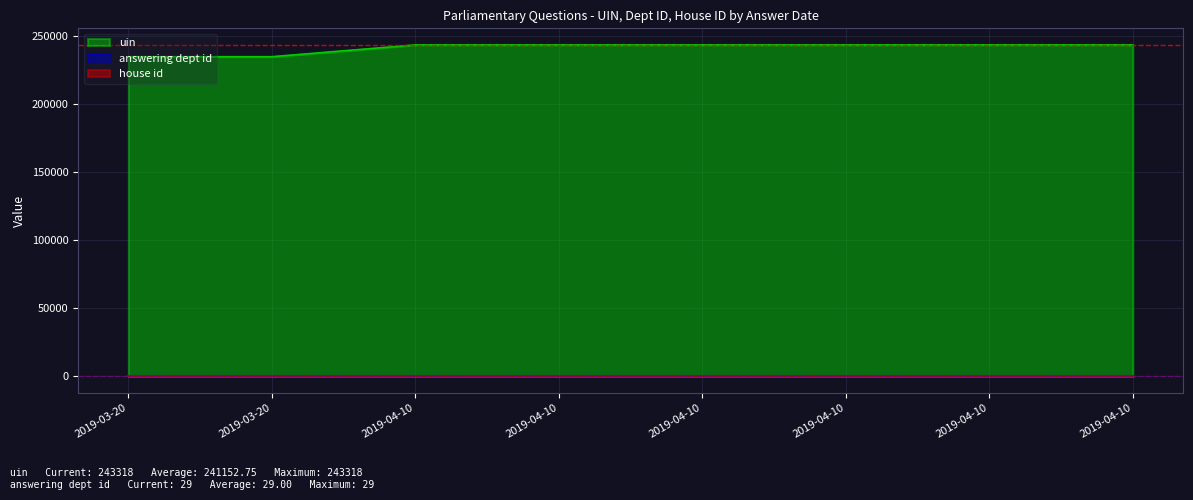

At how many categories does at least one series exceed 161209?

8